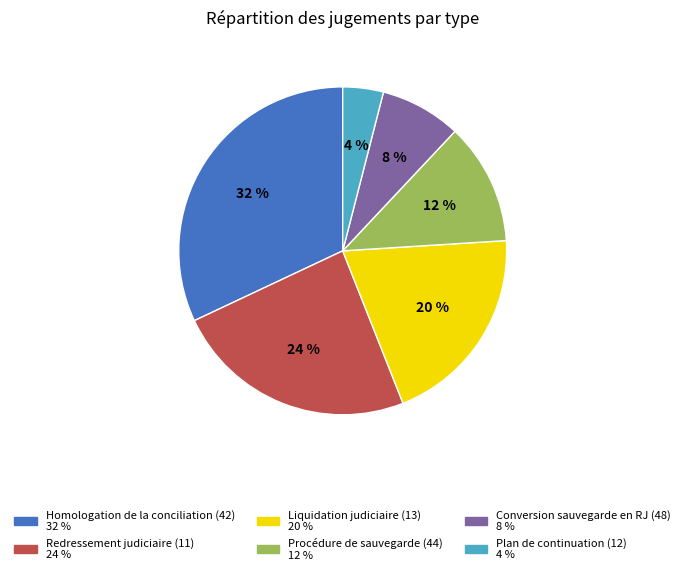

Is it true that Homologation de la conciliation (42) is 26% of the pie?

False